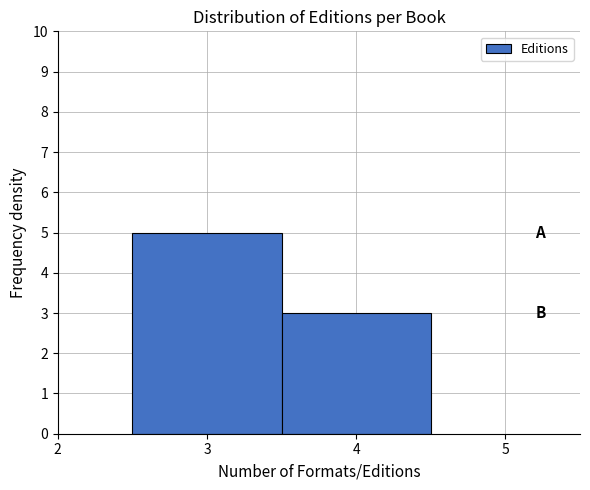

Reading left to right, list every bar in this chart as the range it spans on the x-axis followed by its height. The values are not printed on the chart, so give them approximately, as read against the axis.

2.5 to 3.5: 5
3.5 to 4.5: 3